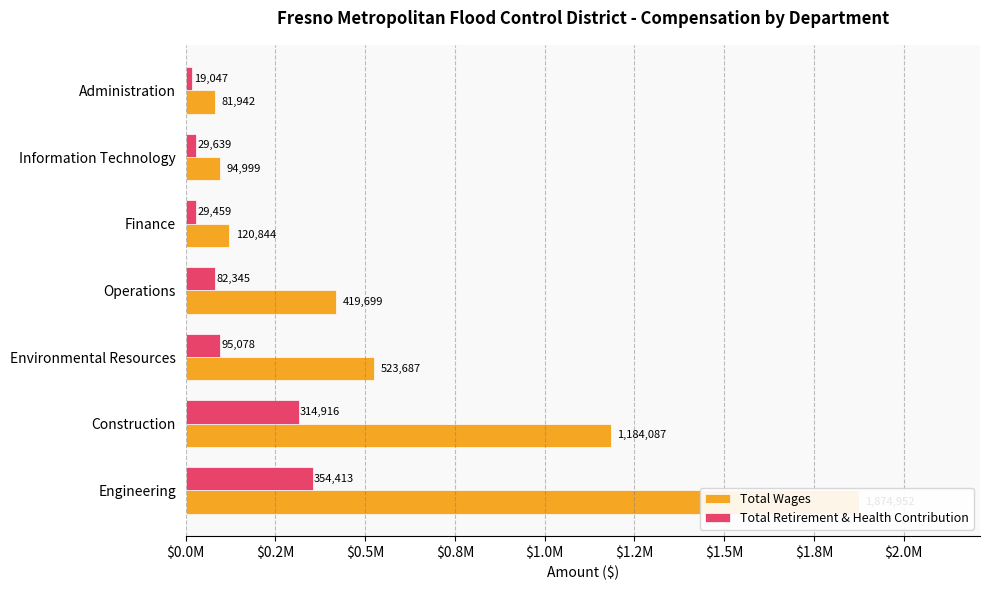

Is the value of Total Retirement & Health Contribution at Information Technology greater than the value of Total Wages at Engineering?

No